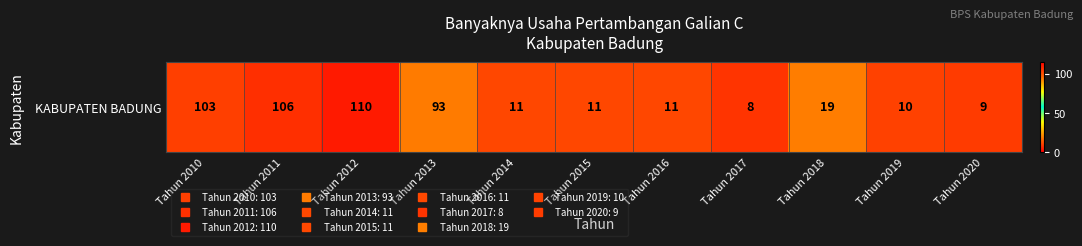

Reading left to right, transcribe all the data shown in this chart.

103	106	110	93	11	11	11	8	19	10	9